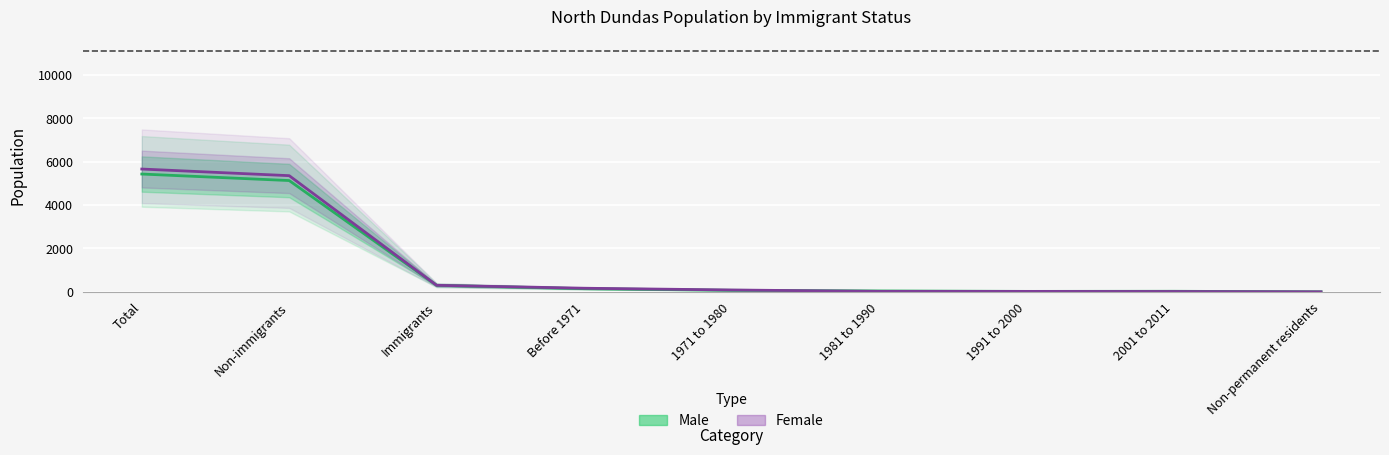

At how many categories does at least one series exceed 3789?

2